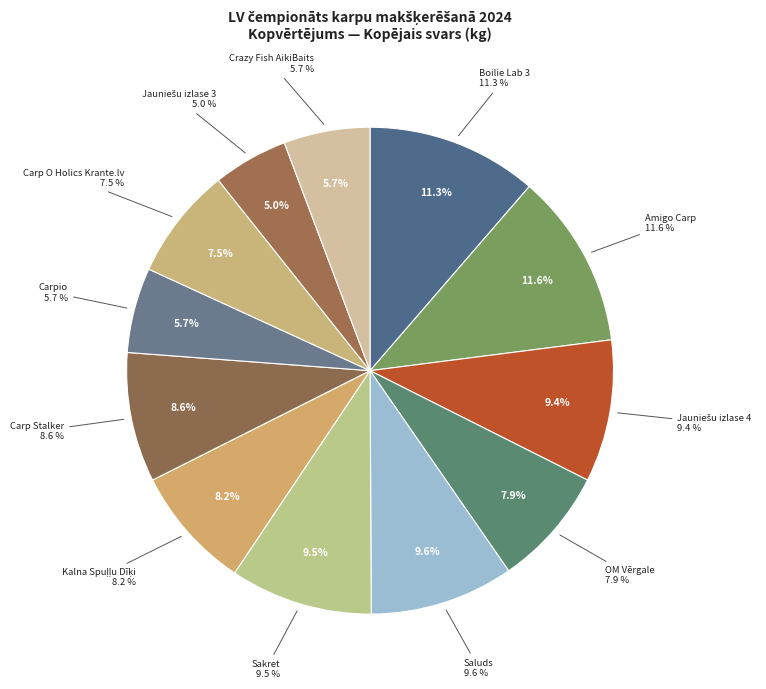

What is the smallest slice in the pie chart?

Jauniešu izlase 3